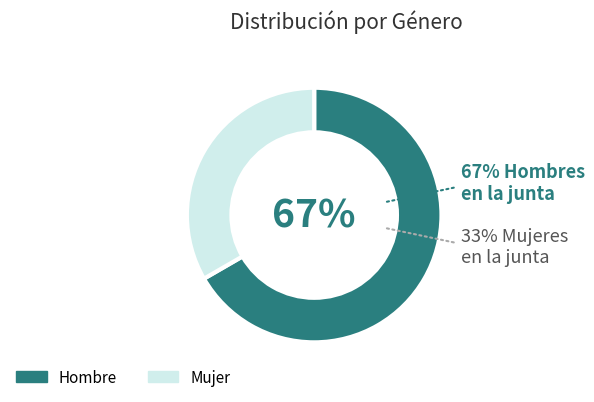

What percentage is the Hombre slice, to the nearest percent?

67%